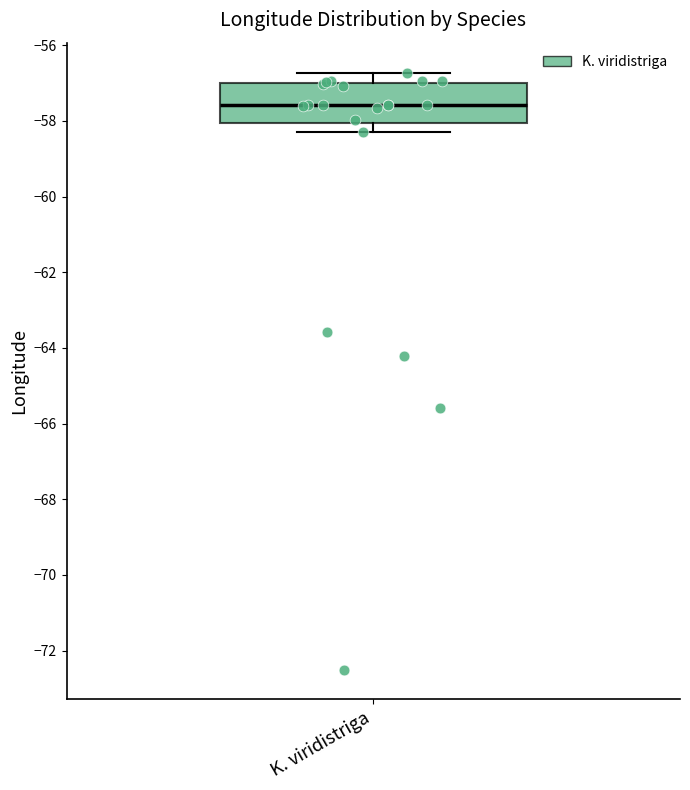

Read this box plot against the y-axis: the position of the median line, the range covered by the box, and the ends of both whiskers. The values are not printed on the chart, so give them approximately, as read against the axis.

median -57.6, box -58.0 to -57.0, whiskers -58.2 to -56.8